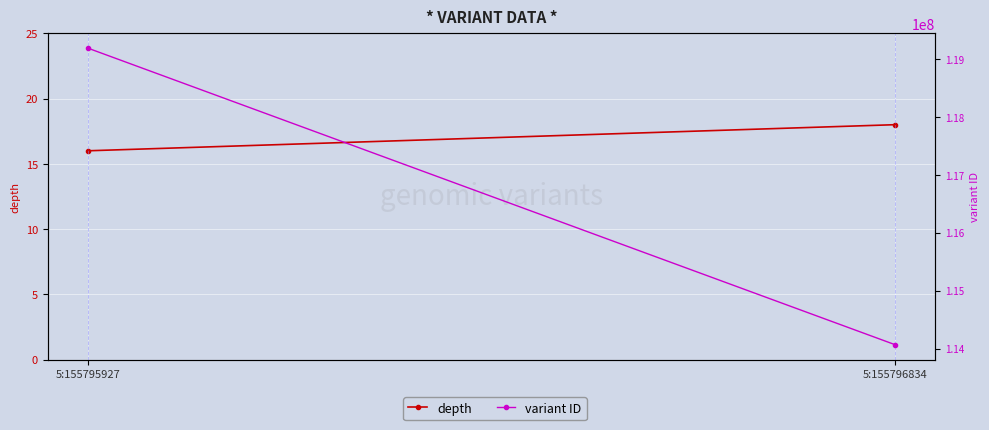

What is the sum of the variant ID values at 5:155795927 and 5:155796834?

233250909